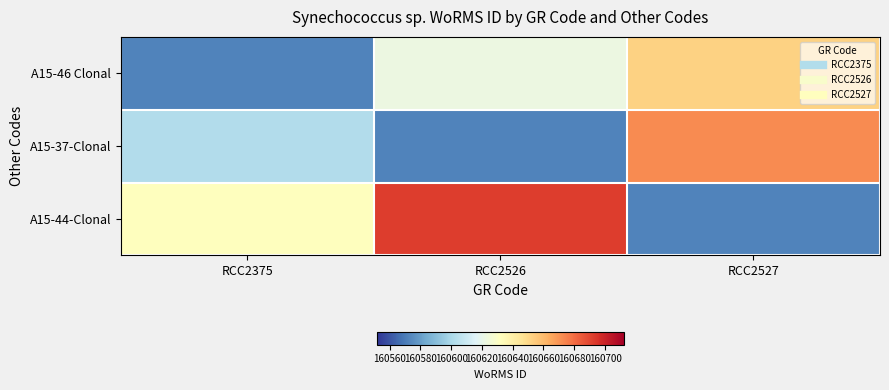

Reading right to left, transcribe all the data shown in this chart.

A15-46 Clonal: RCC2527=160652	RCC2526=160622	RCC2375=160572
A15-37-Clonal: RCC2527=160672	RCC2526=160572	RCC2375=160602
A15-44-Clonal: RCC2527=160572	RCC2526=160692	RCC2375=160632